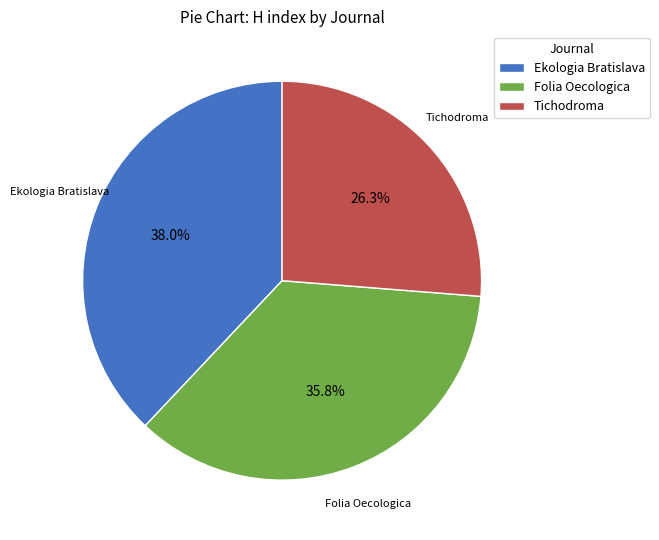

What is the smallest slice in the pie chart?

Tichodroma